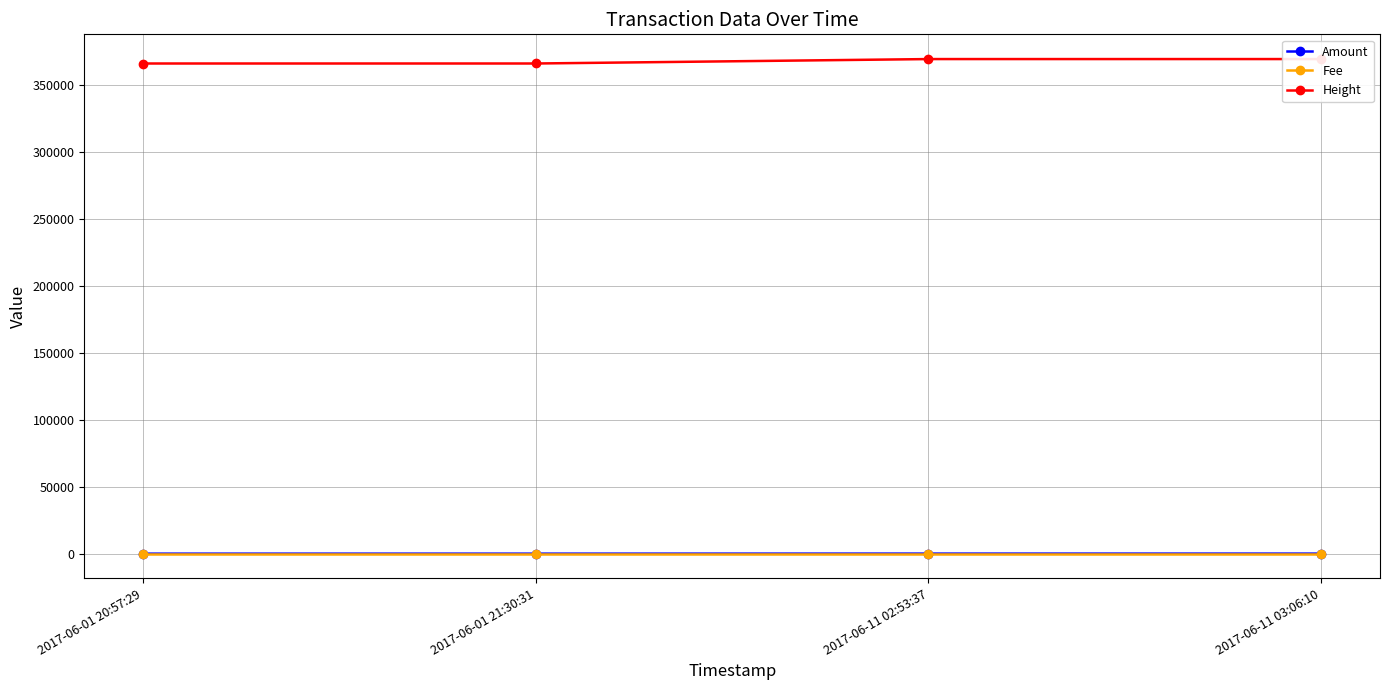

What is the average value of the Fee series?

1.0